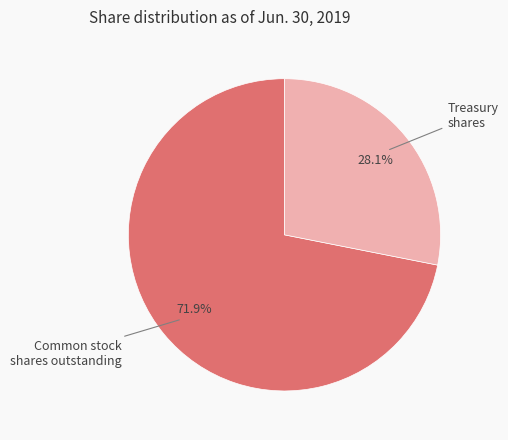

What percentage is NOT represented by Common stock shares outstanding?

28.1%